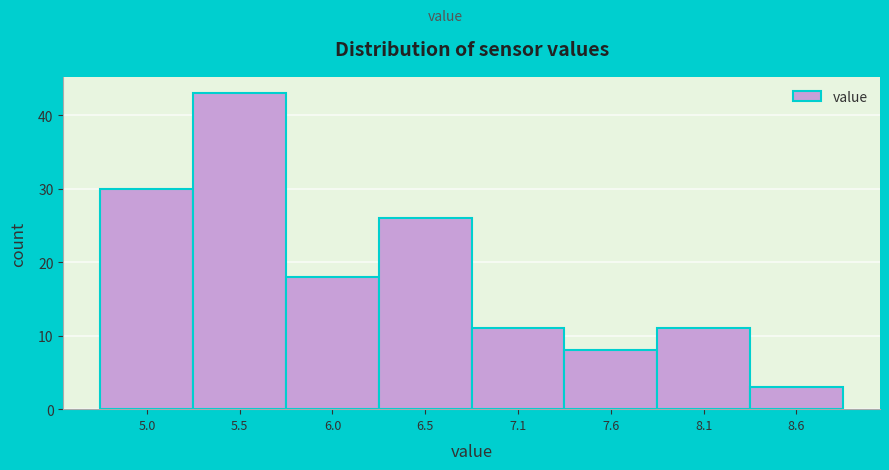

Which range on the x-axis has the tallest bar?

5.2 to 5.8